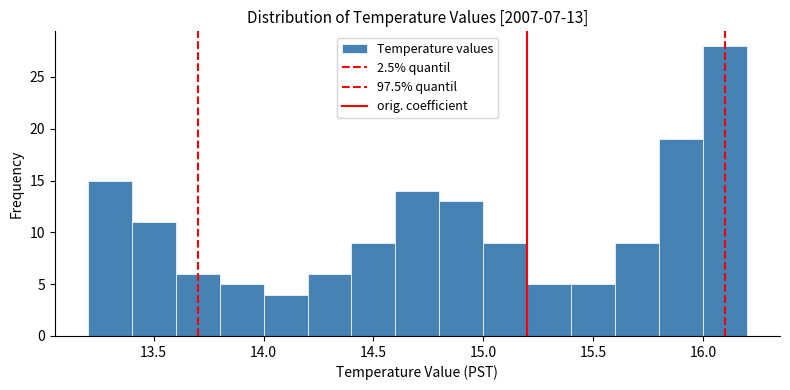

Over which range of the x-axis is the bar tallest?

16.0 to 16.2